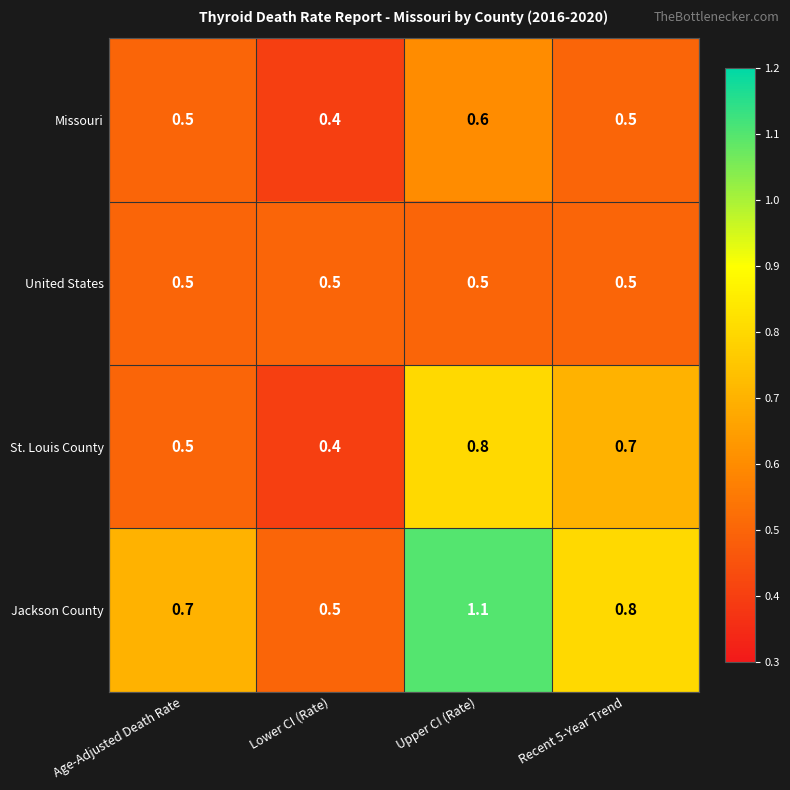

What is the difference between the Jackson County values at Age-Adjusted Death Rate and Upper CI (Rate)?

0.4